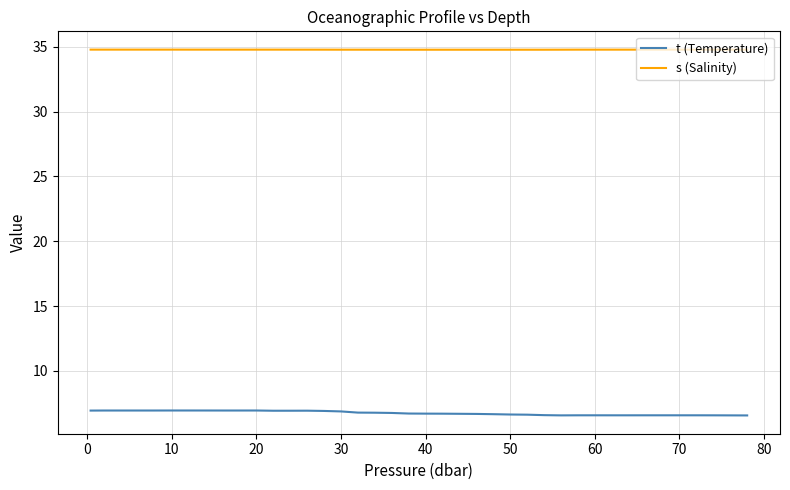

What is the average value of the s (Salinity) series?

34.8